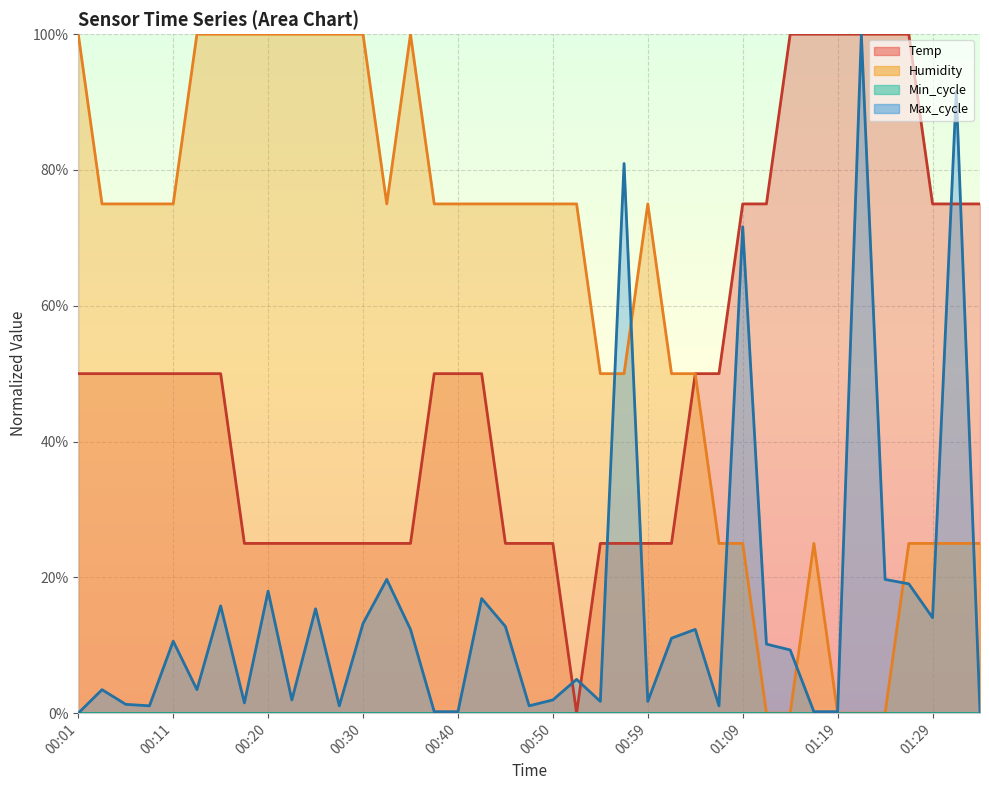

Where is Max_cycle nearest to the value 0?

00:01